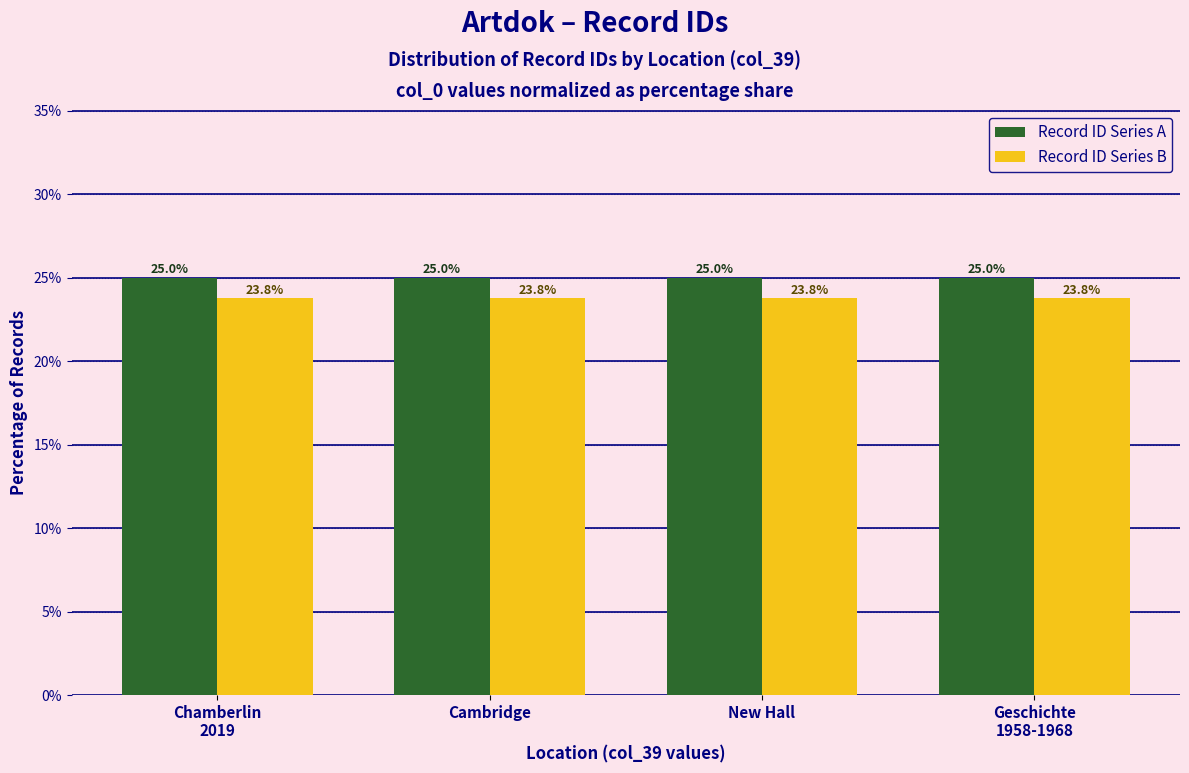

Reading left to right, list all the values displayed in this chart.

Record ID Series A: 25.0	25.0	25.0	25.0
Record ID Series B: 23.8	23.8	23.8	23.8